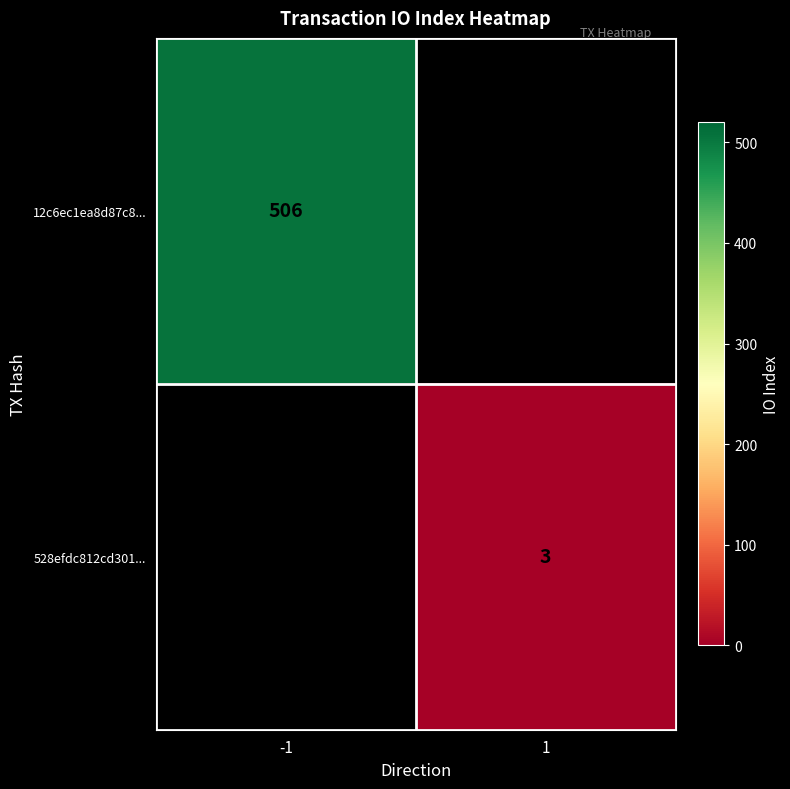

The 528efdc812cd301... series shows 1 at 1. True or false?

False